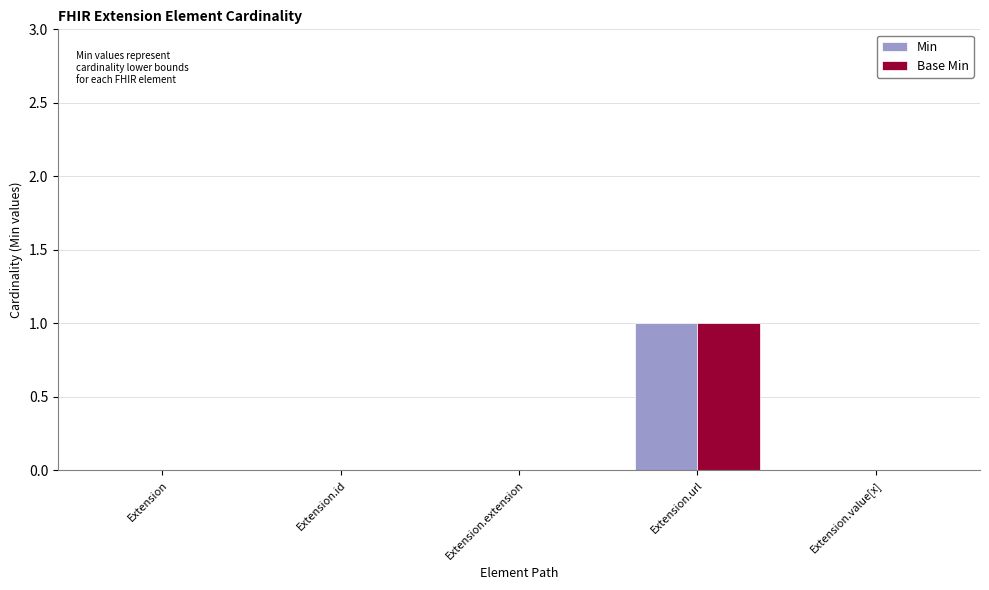

At which label does Base Min reach its peak?

Extension.url